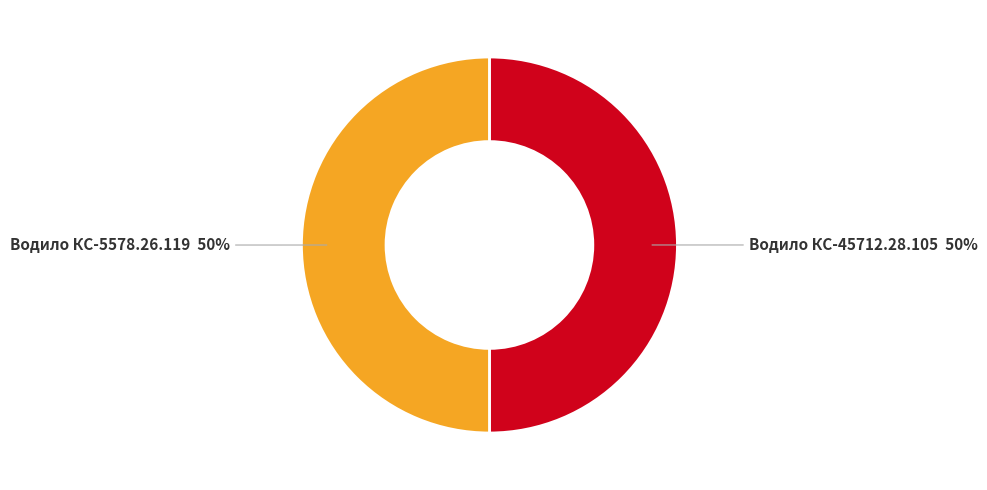

True or false: Водило КС-45712.28.105 accounts for 38% of the total.

False